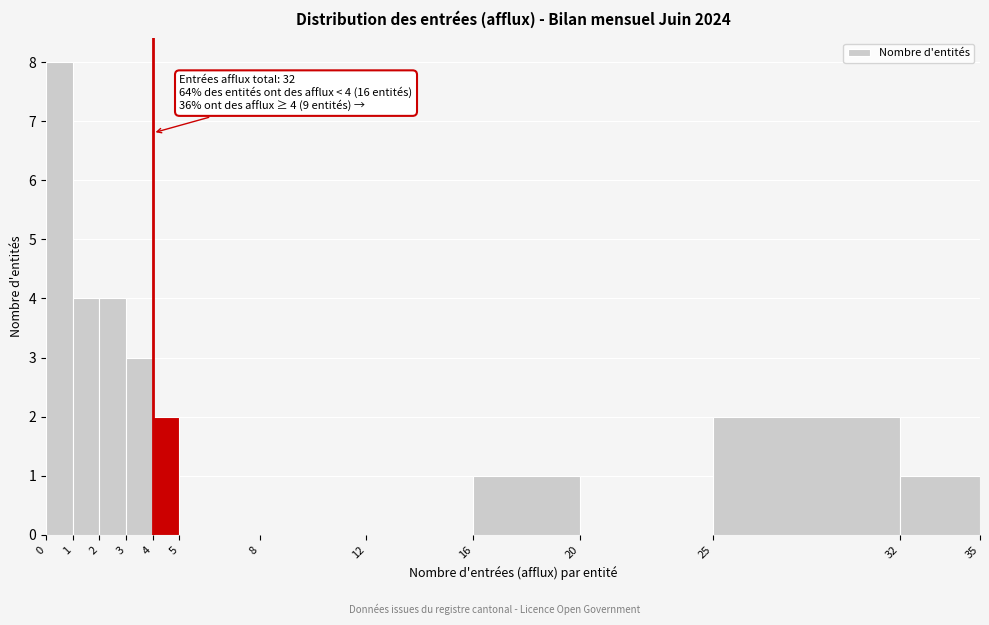

Over which range of the x-axis is the bar tallest?

0 to 1